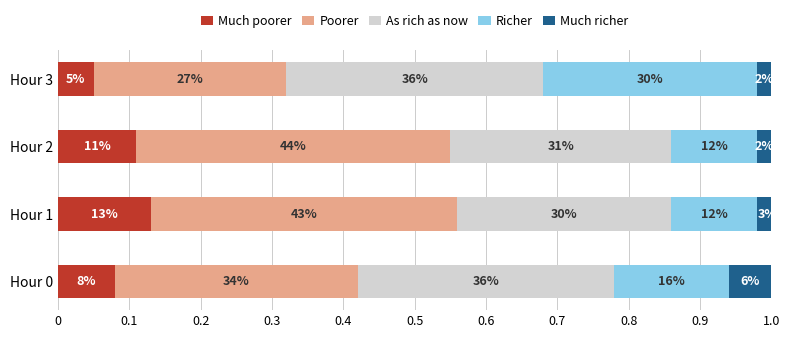

What is the approximate value of Poorer at Hour 0?

0.3